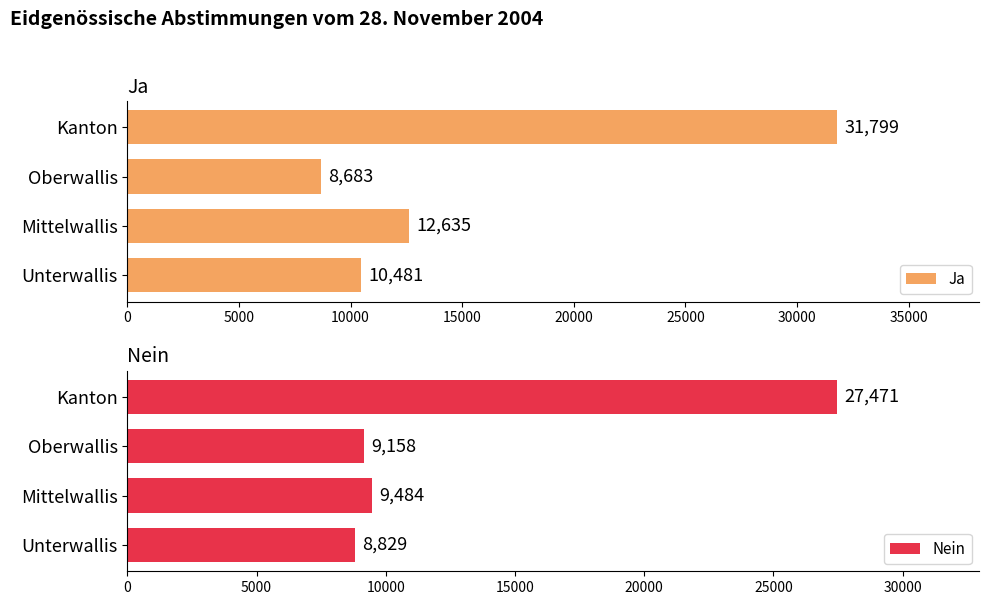

Rank the categories by Ja value from highest to lowest.

Kanton, Mittelwallis, Unterwallis, Oberwallis